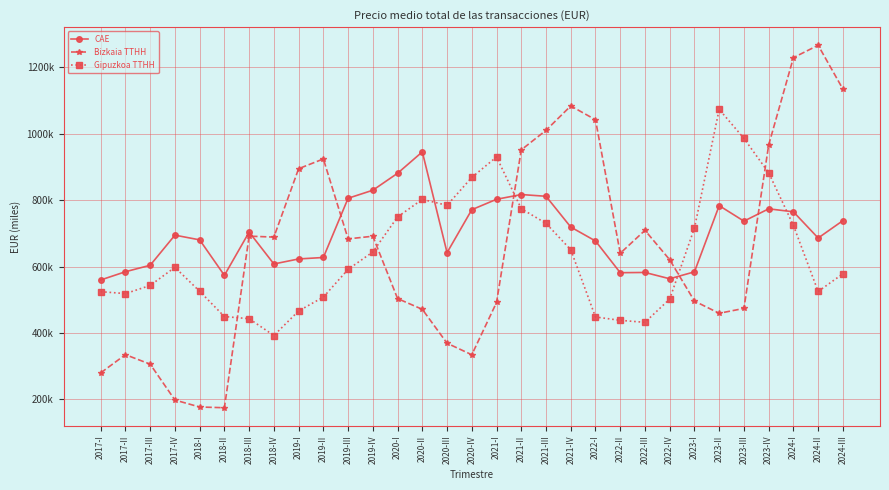

True or false: Gipuzkoa TTHH has more than 2 interior local peaks.

True